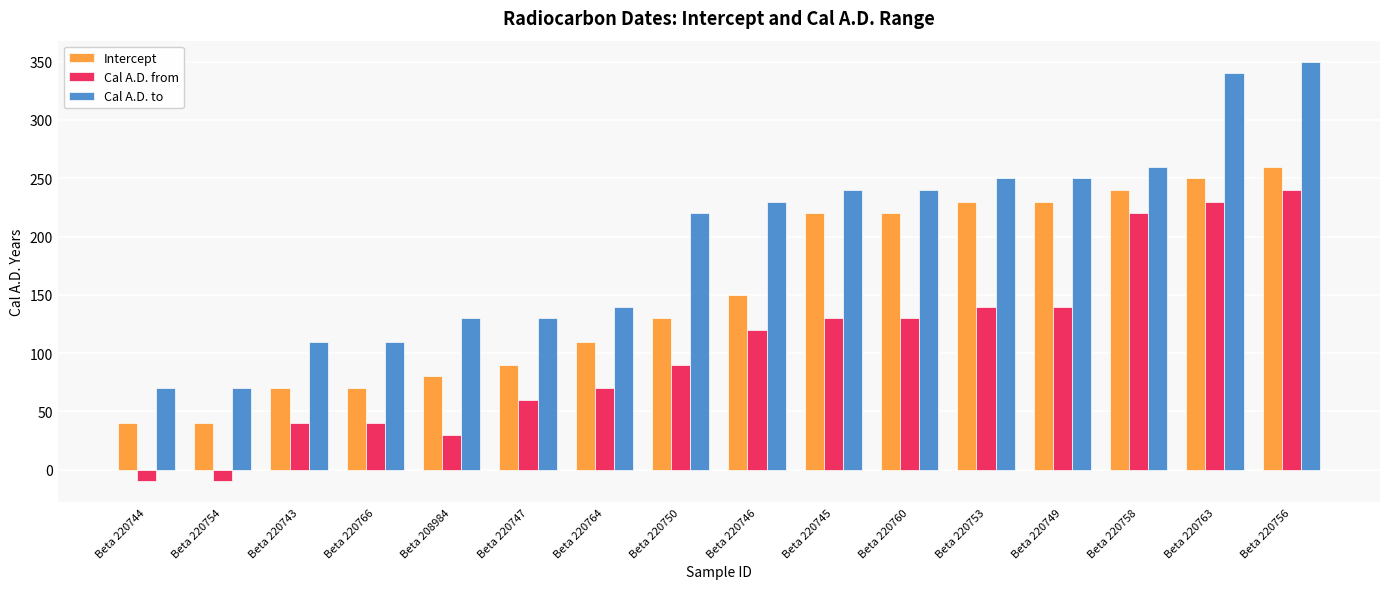

What is the difference between the maximum and second lowest values in the Intercept series?

220